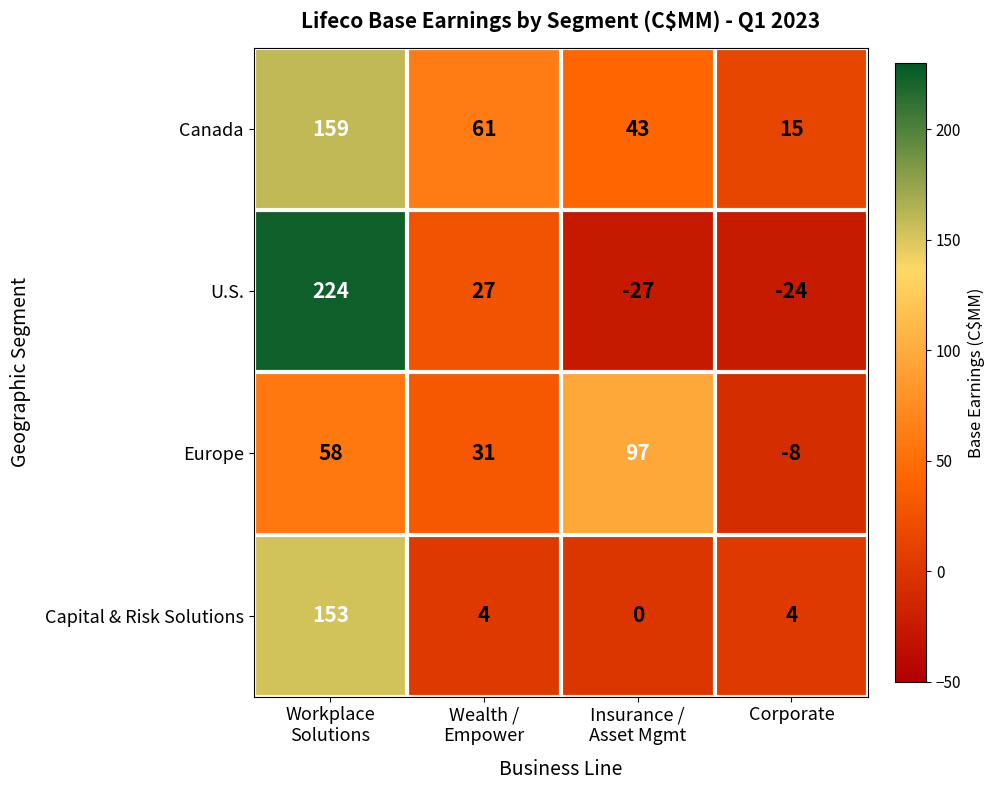

What is the sum of all U.S. values?

200